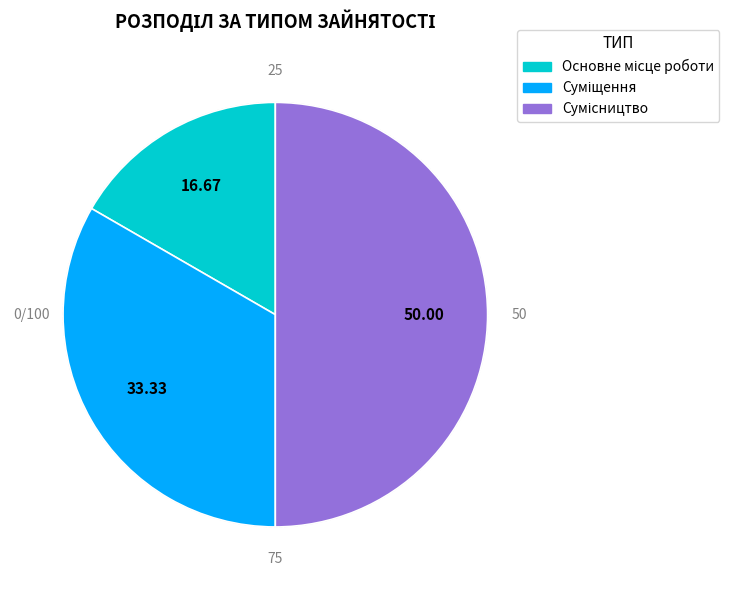

What percentage do Суміщення and Сумісництво together represent?

83.3%